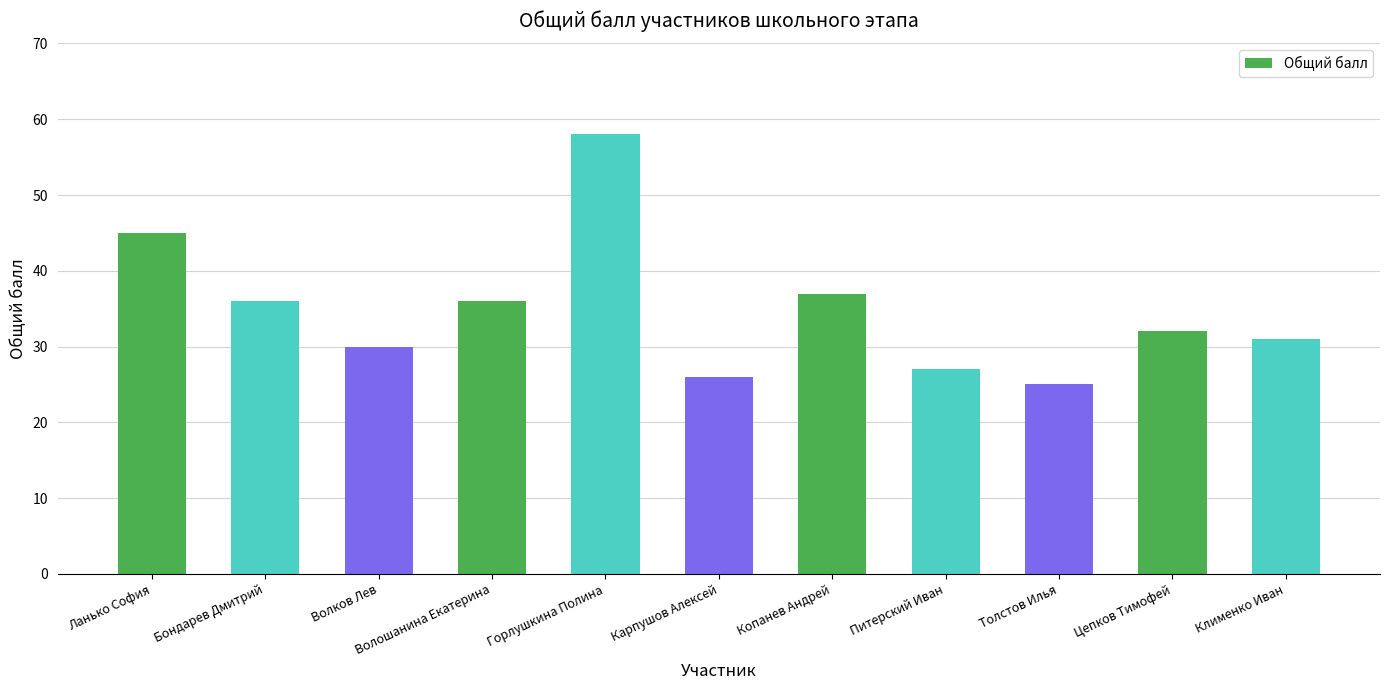

How many values are below 32?

5